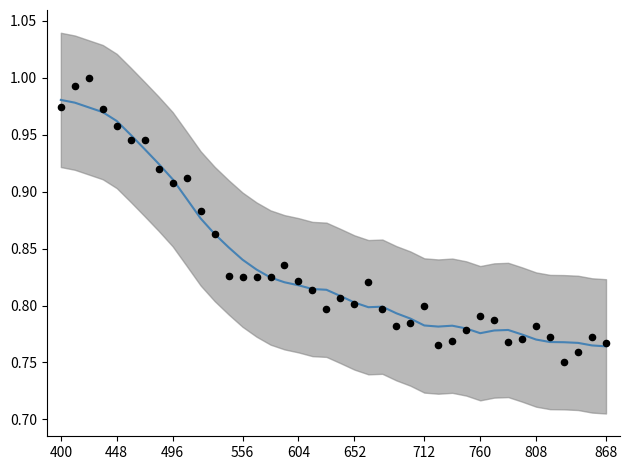

Which series has the widest spread of Y values?

pressure (raw)